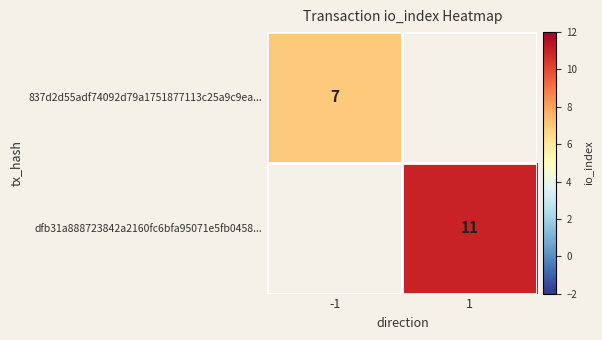

The 837d2d55adf74092d79a1751877113c25a9c9ea... series shows 10 at -1. True or false?

False